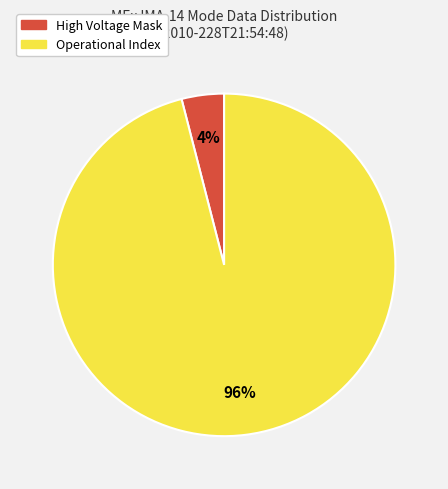

To the nearest percent, what is the difference between the largest and smallest slice percentages?

92%